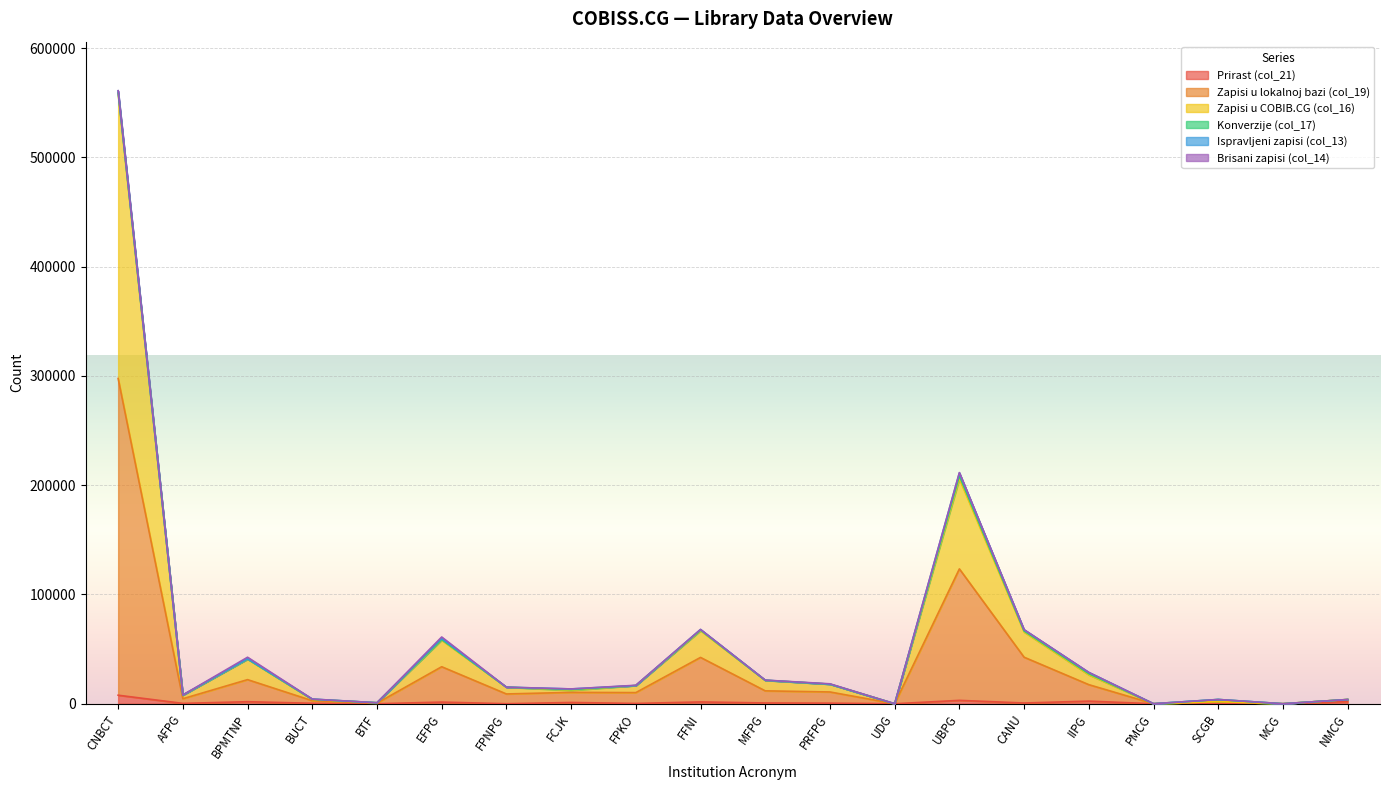

What is the label of the 2nd point from the left?

AFPG